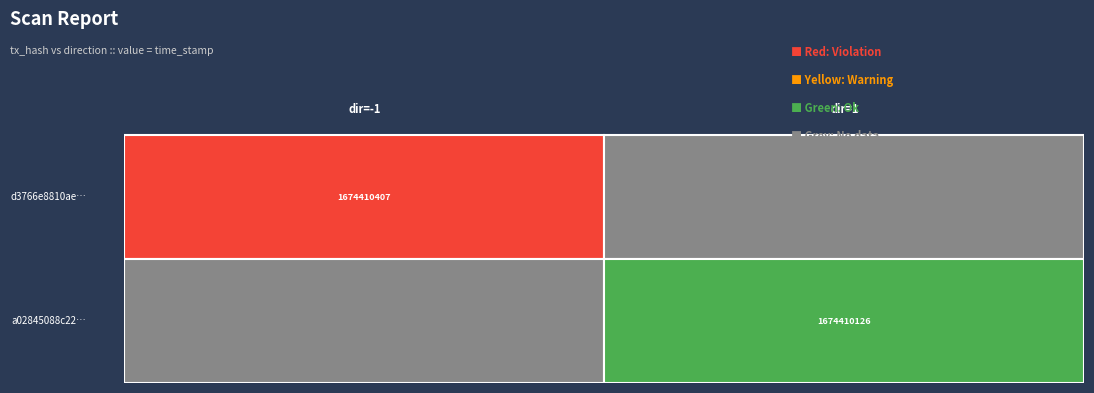

How many data points does each series have?

2